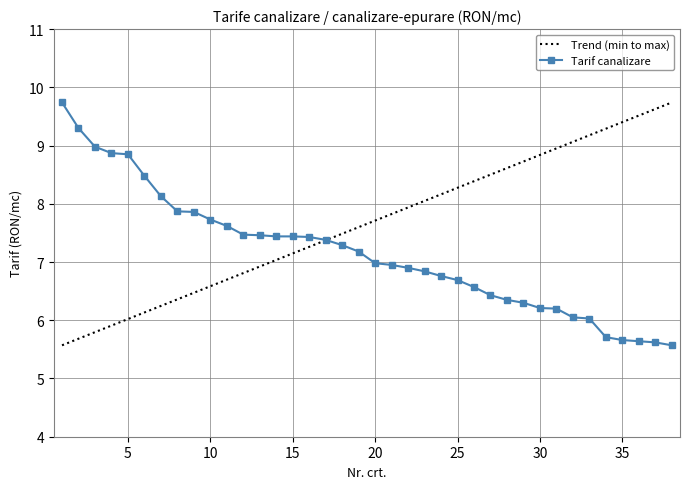

Rank the categories by value from lowest to highest.

38, 37, 36, 35, 34, 33, 32, 31, 30, 29, 28, 27, 26, 25, 24, 23, 22, 21, 20, 19, 18, 17, 16, 14, 15, 13, 12, 11, 10, 9, 8, 7, 6, 5, 4, 3, 2, 1